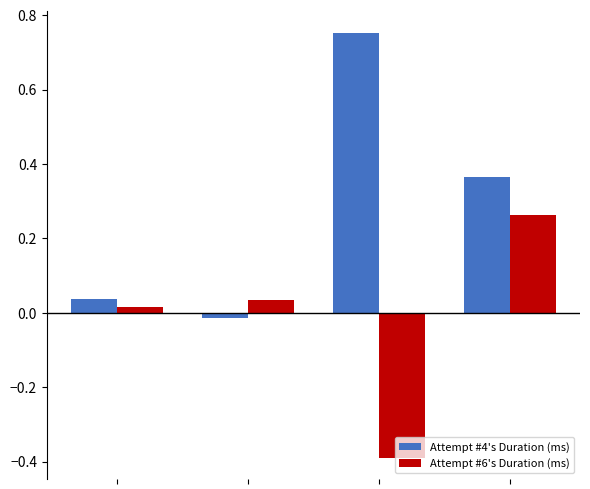

List the series in order of their peak value, lowest first.

Attempt #6's Duration (ms), Attempt #4's Duration (ms)